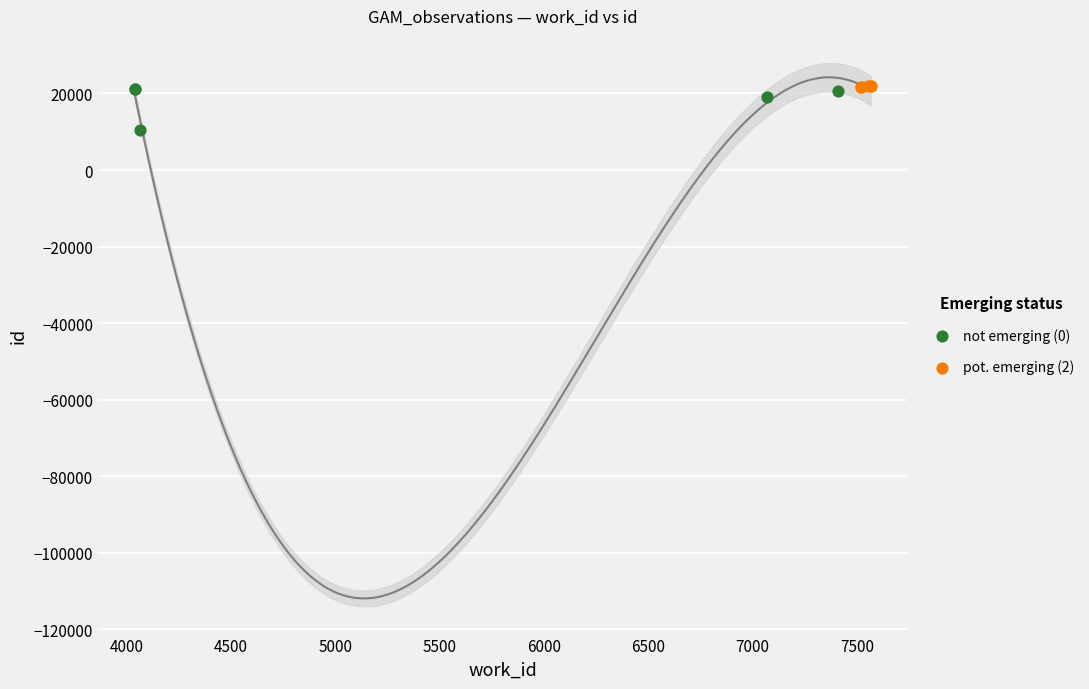

Which series has the widest spread of Y values?

not emerging (0)